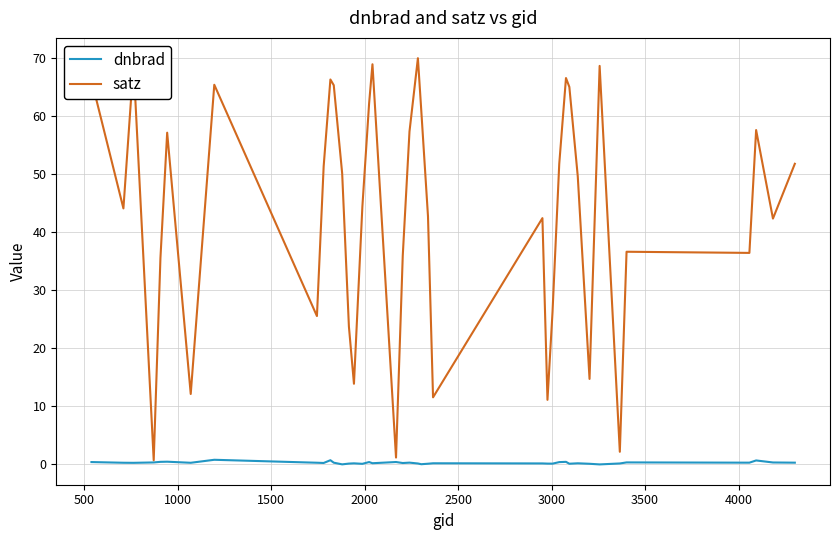

List the series in order of their overall mean, lowest first.

dnbrad, satz